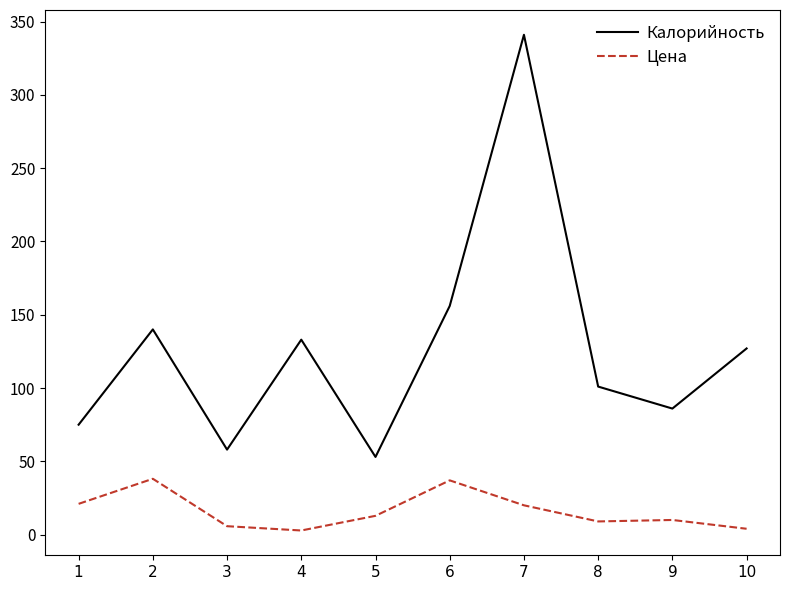

What is the difference between the Цена values at 9 and 4?

7.2